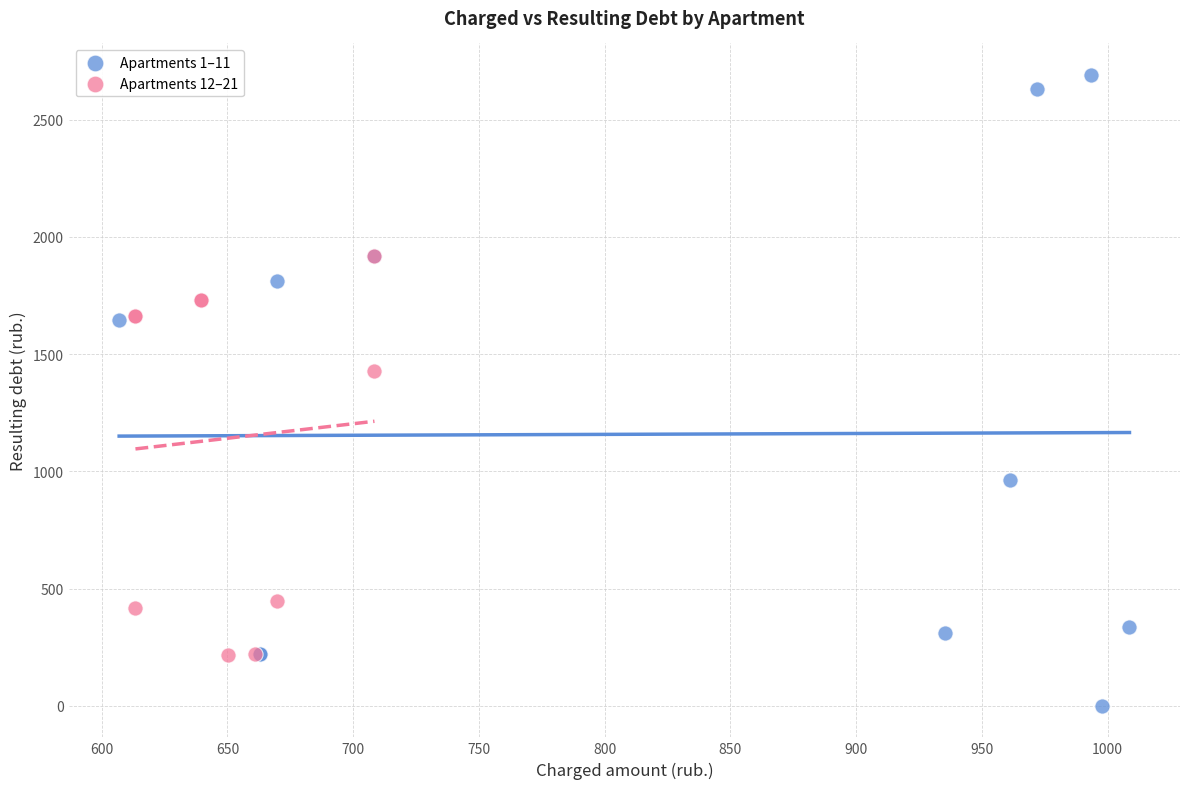

Which series reaches the minimum Y coordinate?

Apartments 1–11